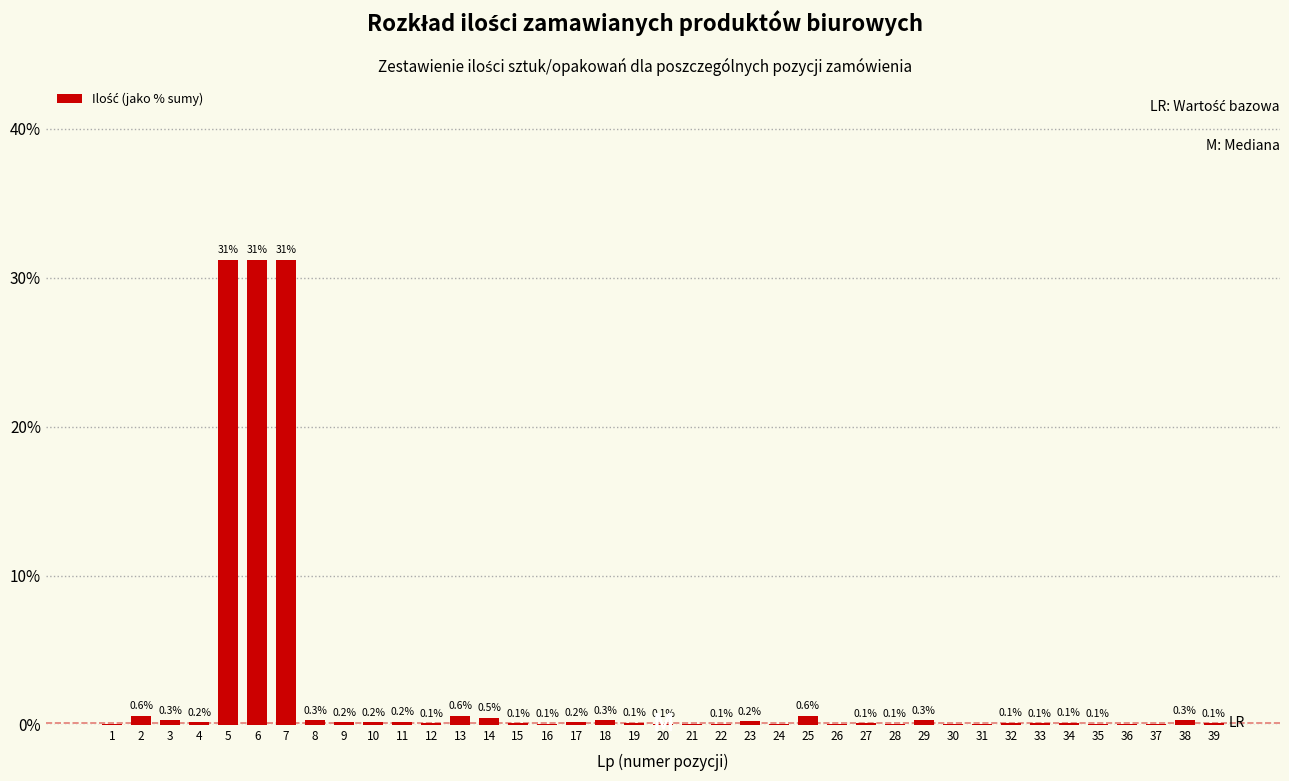

What is the greatest value displayed?

31.2